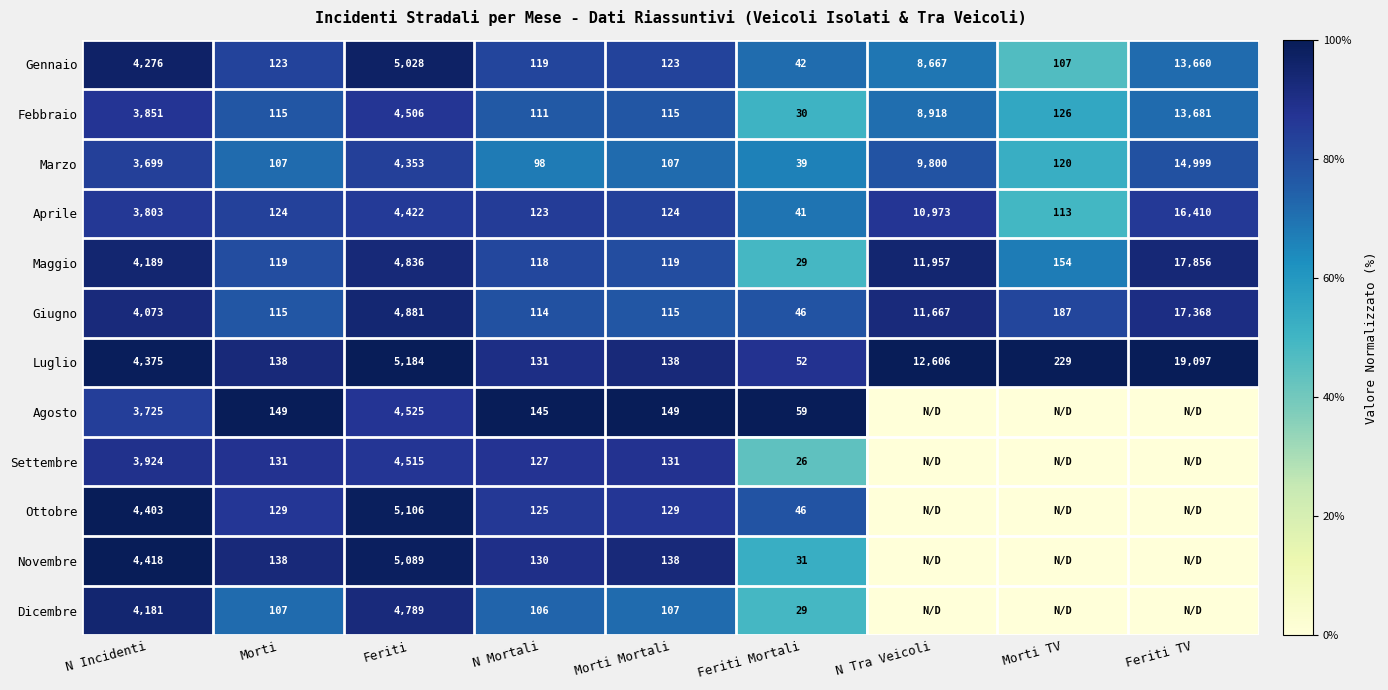

Which series changed the most between N Incidenti and Morti?

Novembre